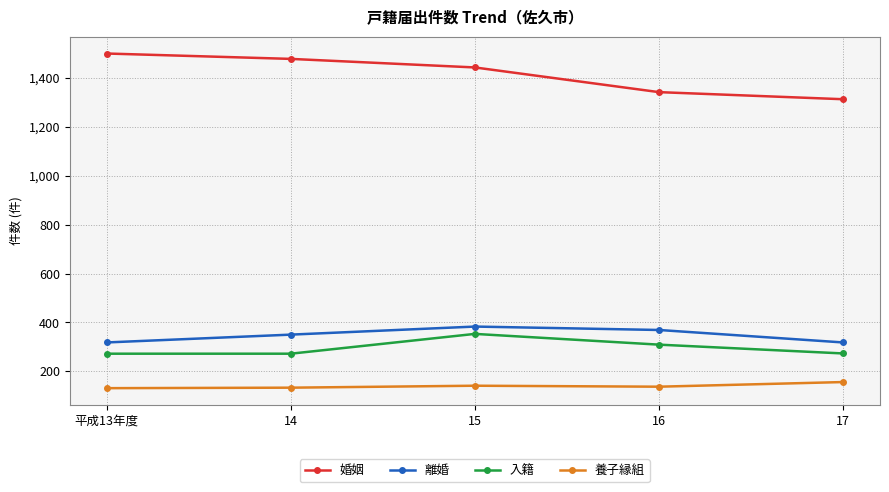

Which category has the highest value in the 養子縁組 series?

17